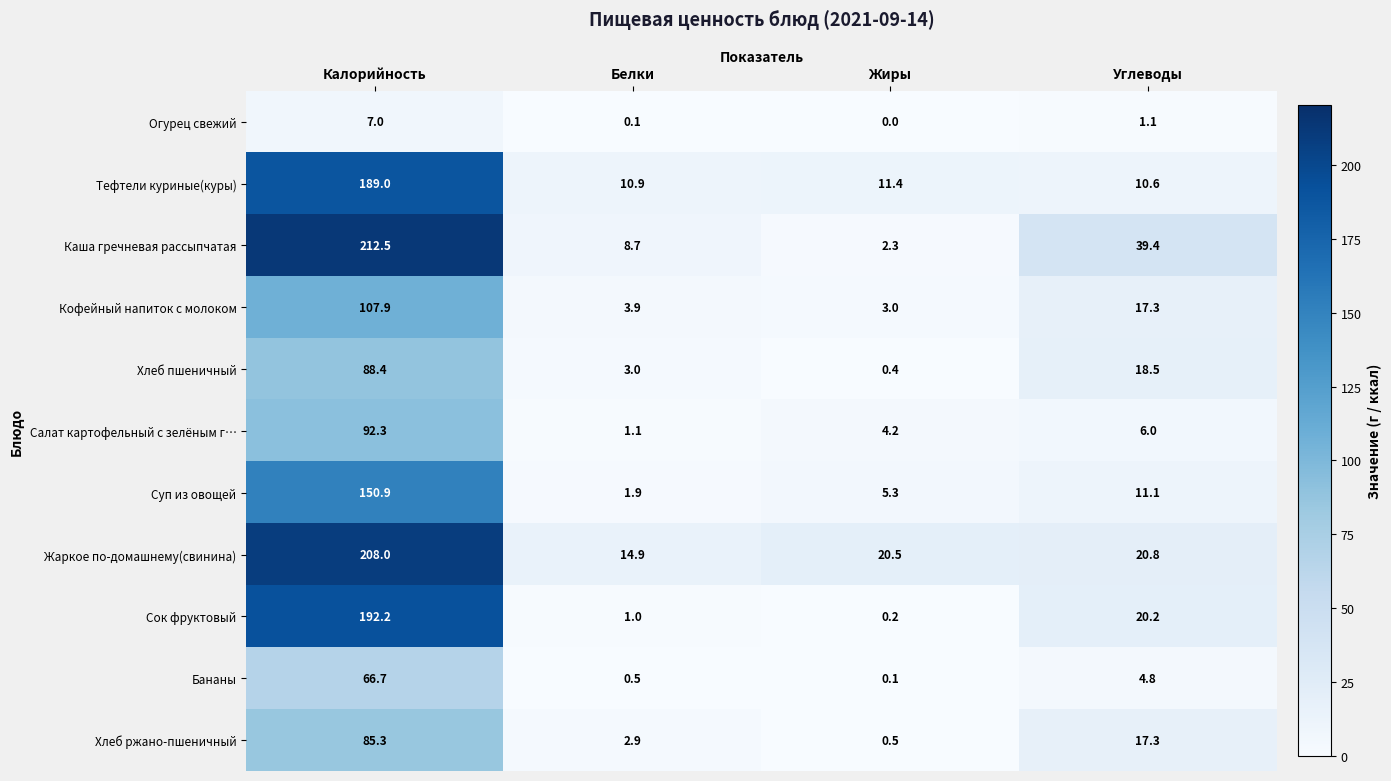

What is the sum of the Кофейный напиток с молоком values at Калорийность and Жиры?

110.9